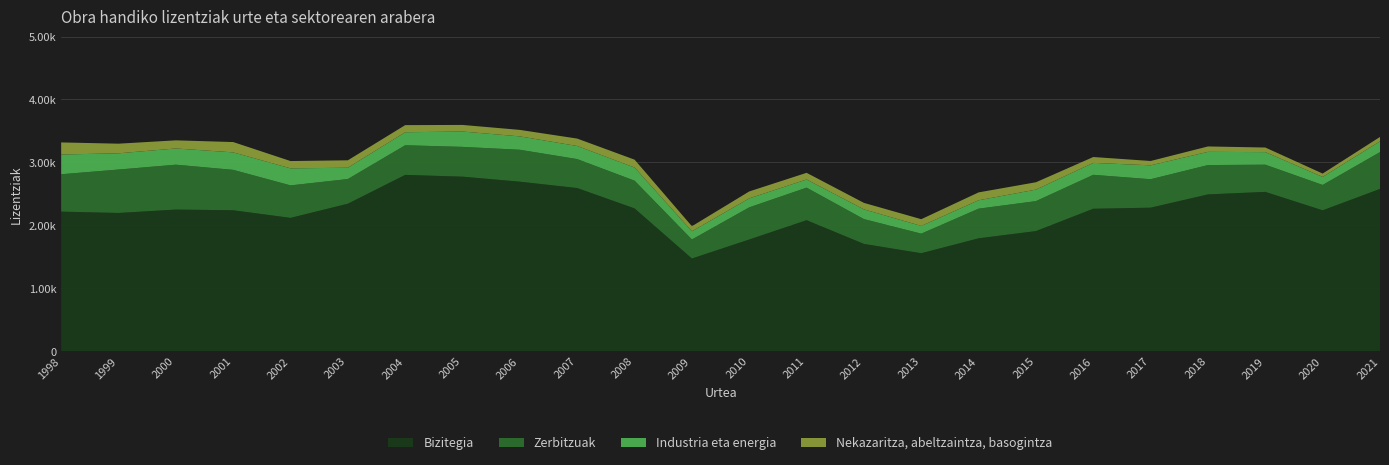

Reading left to right, transcribe all the data shown in this chart.

Bizitegia: 2217	2196	2250	2239	2118	2343	2801	2773	2693	2592	2268	1472	1774	2081	1704	1556	1793	1908	2263	2280	2491	2531	2238	2578
Zerbitzuak: 594	690	713	642	516	392	471	473	507	460	441	302	511	517	394	311	471	476	539	452	466	432	403	585
Industria eta energia: 314	258	258	278	271	180	207	244	213	208	209	131	143	130	155	123	134	183	190	221	210	200	128	172
Nekazaritza, abeltzaintza, basogintza: 192	153	129	164	116	118	113	105	103	118	125	80	110	106	103	107	125	117	93	69	86	73	53	69